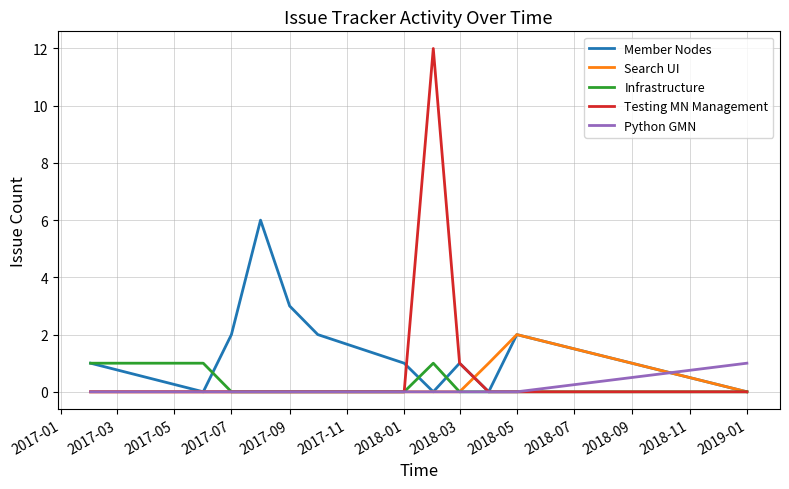

Reading right to left, extract all data points from this chart.

Member Nodes: 0	2	0	1	0	1	2	3	6	2	0	1
Search UI: 0	2	1	0	0	0	0	0	0	0	0	0
Infrastructure: 0	0	0	0	1	0	0	0	0	0	1	1
Testing MN Management: 0	0	0	1	12	0	0	0	0	0	0	0
Python GMN: 1	0	0	0	0	0	0	0	0	0	0	0